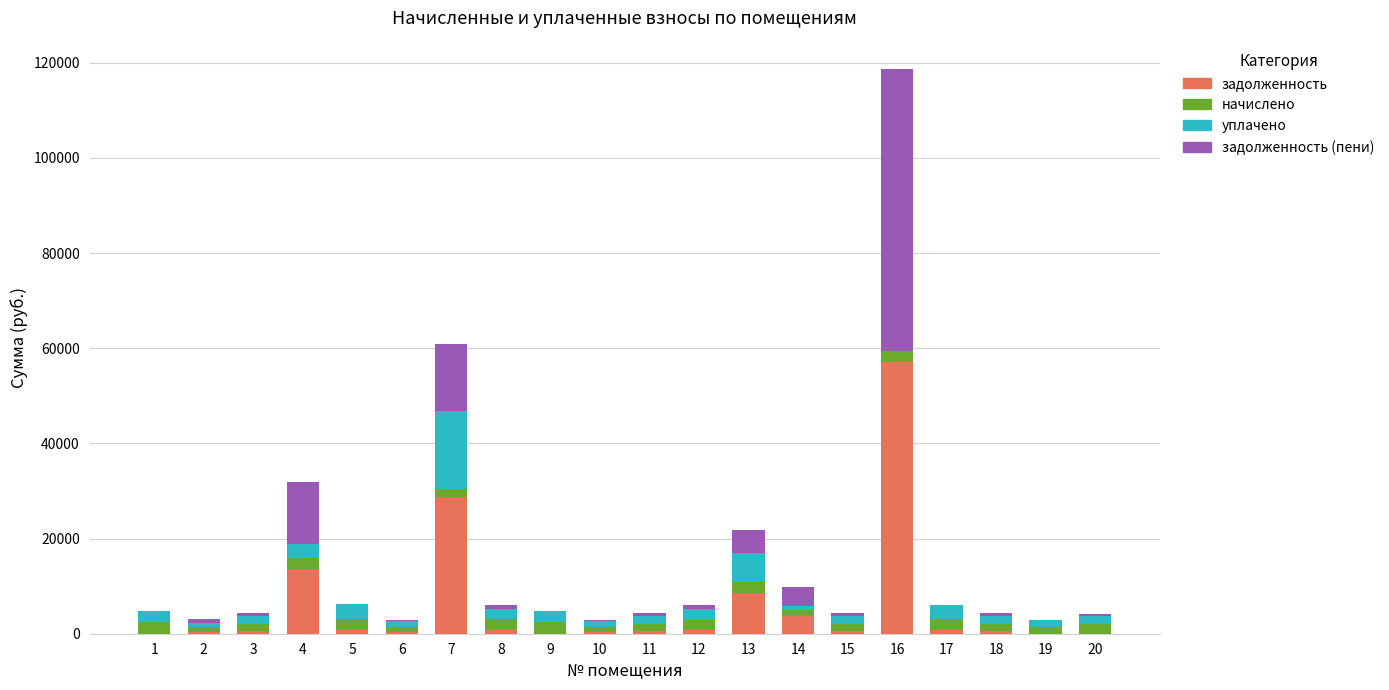

Are the bars horizontal?

No